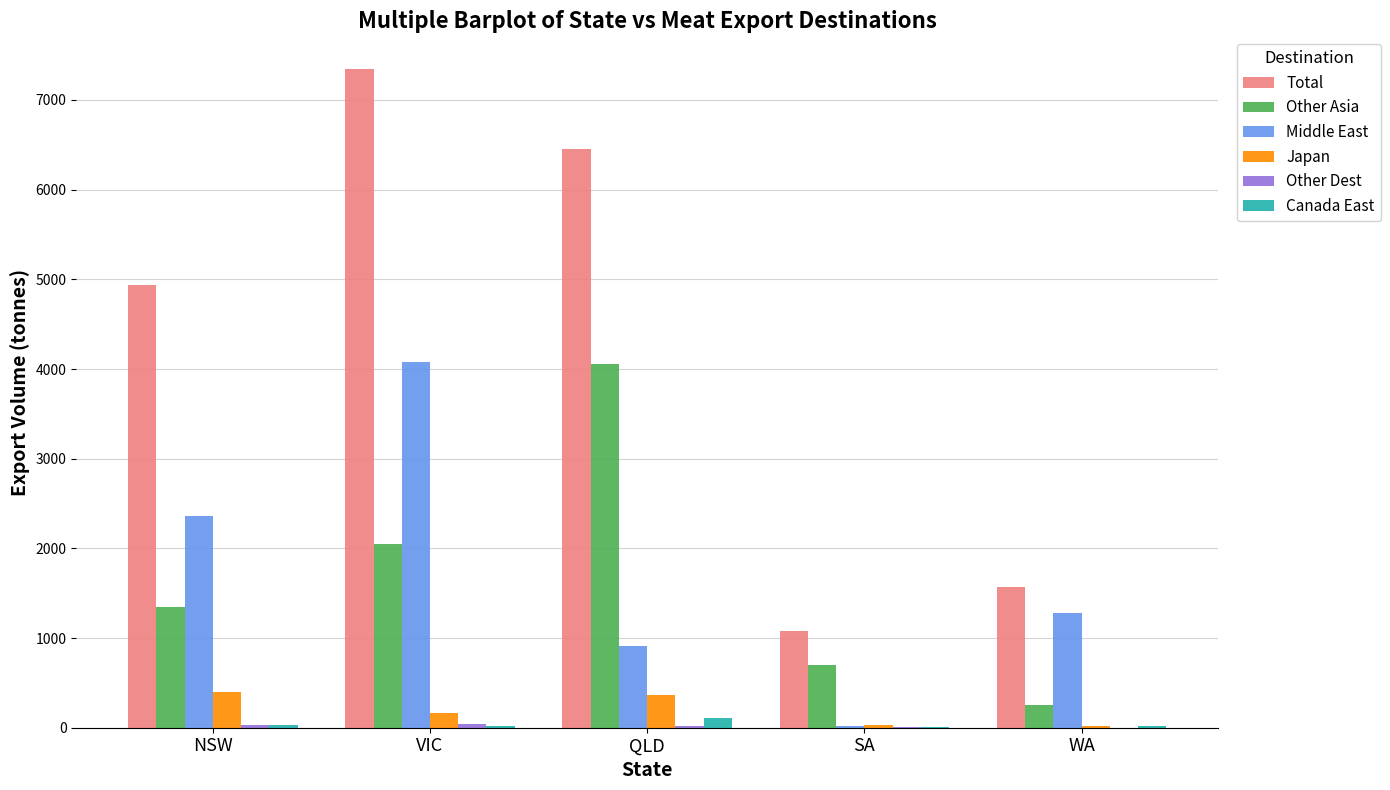

Which series changed the most between VIC and SA?

Total